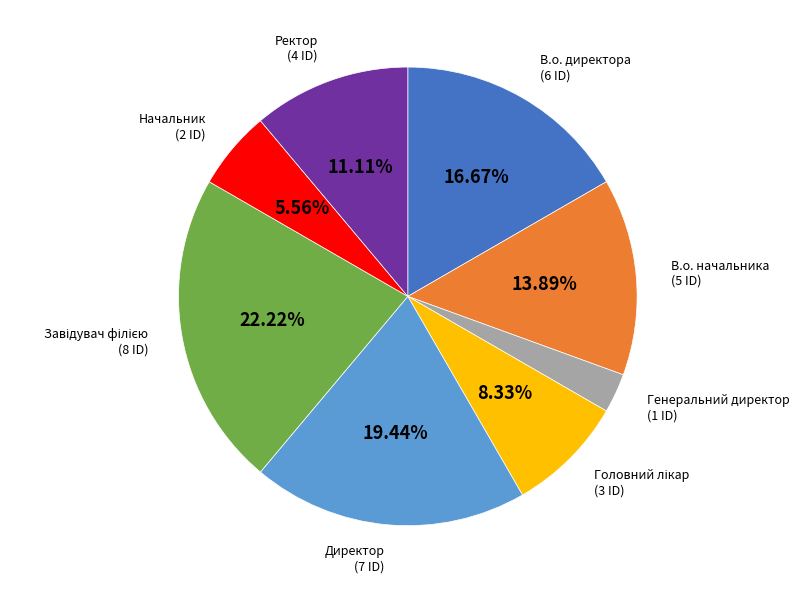

Approximately how many times larger is the value at Ректор compared to В.о. директора?

0.7